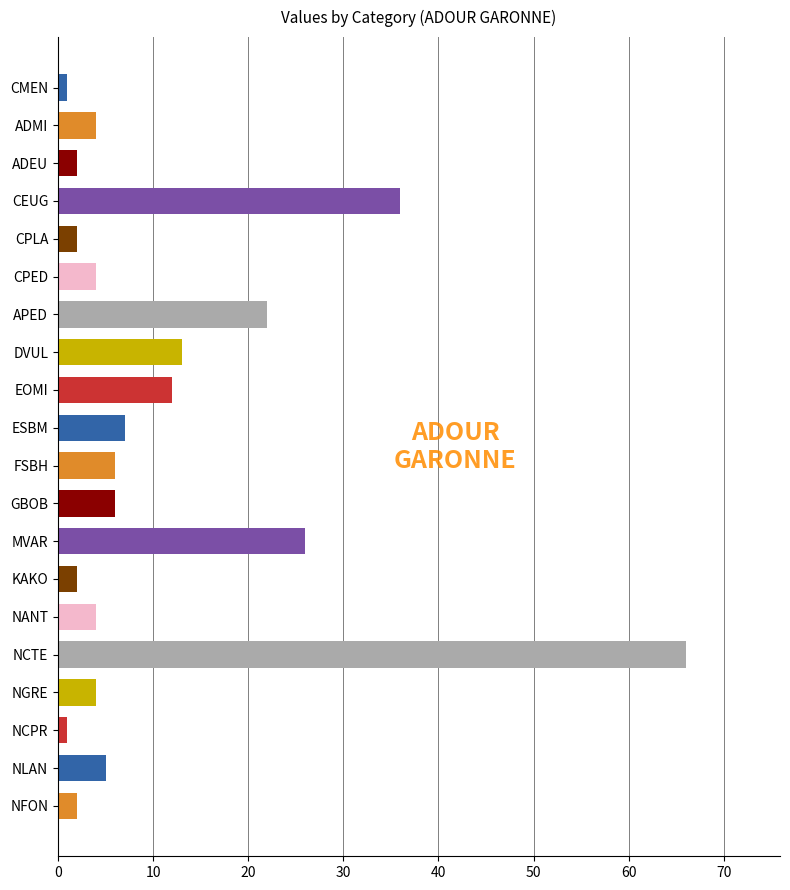

What is the change in value from APED to NANT?

-18